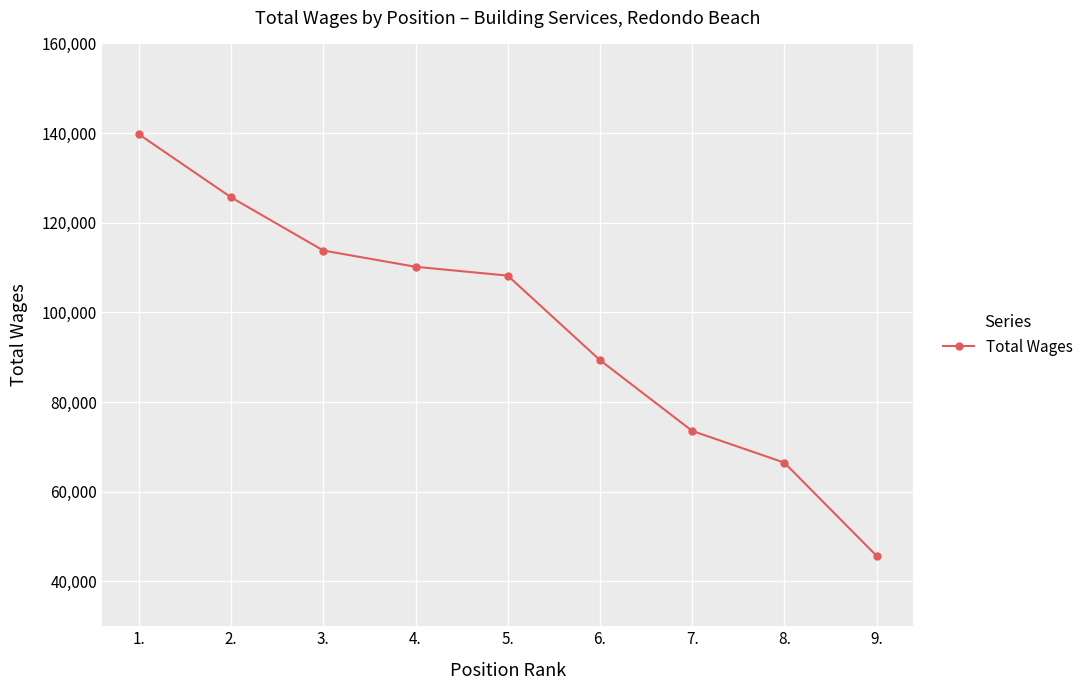

Reading right to left, list all the values displayed in this chart.

9.=45711	8.=66490	7.=73580	6.=89368	5.=108210	4.=110183	3.=113809	2.=125678	1.=139733